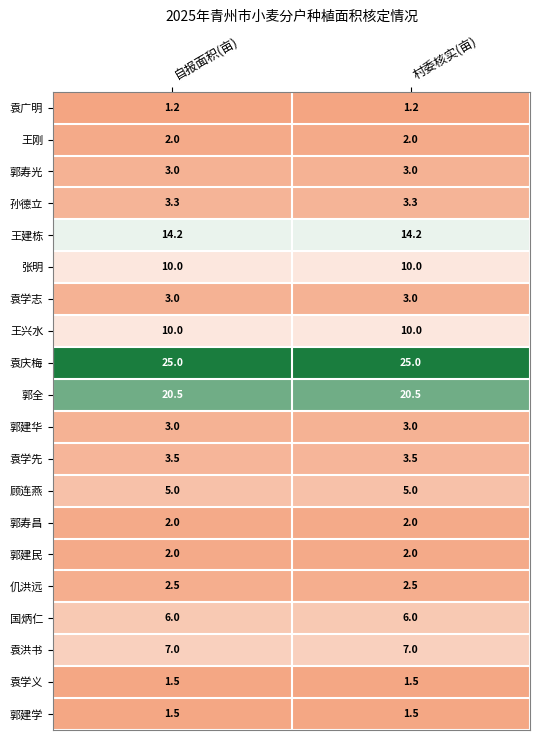

What value does the 郭寿光 series have at 自报面积(亩)?

3.0